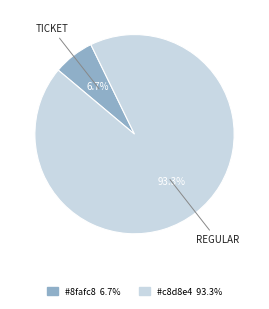

Is there a majority slice in this chart?

Yes